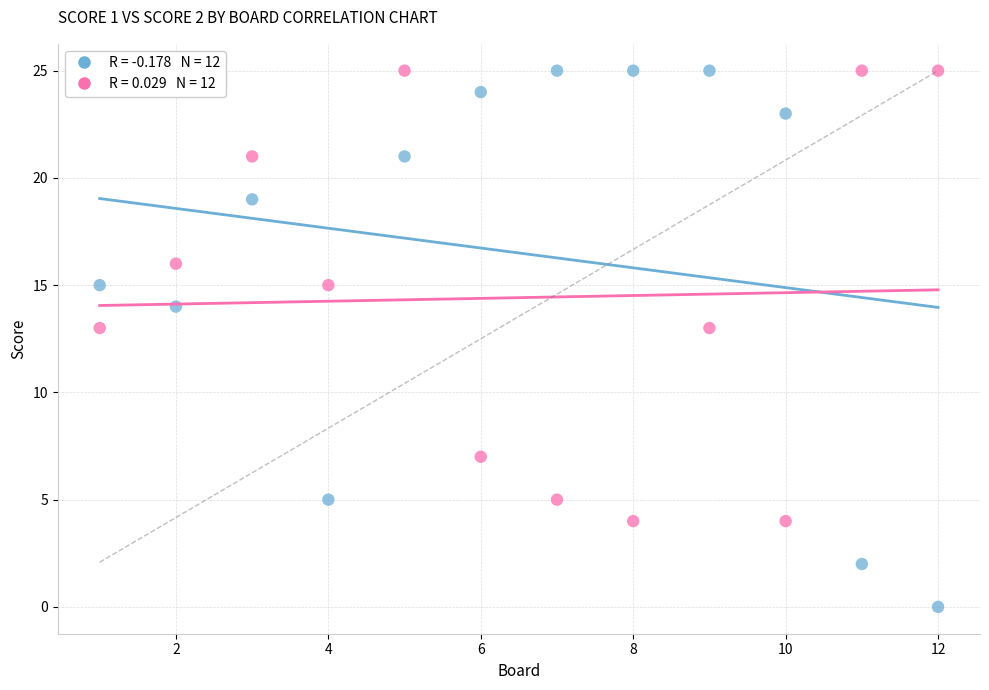

Across all data points, what is the range of X values (max minus min)?

11